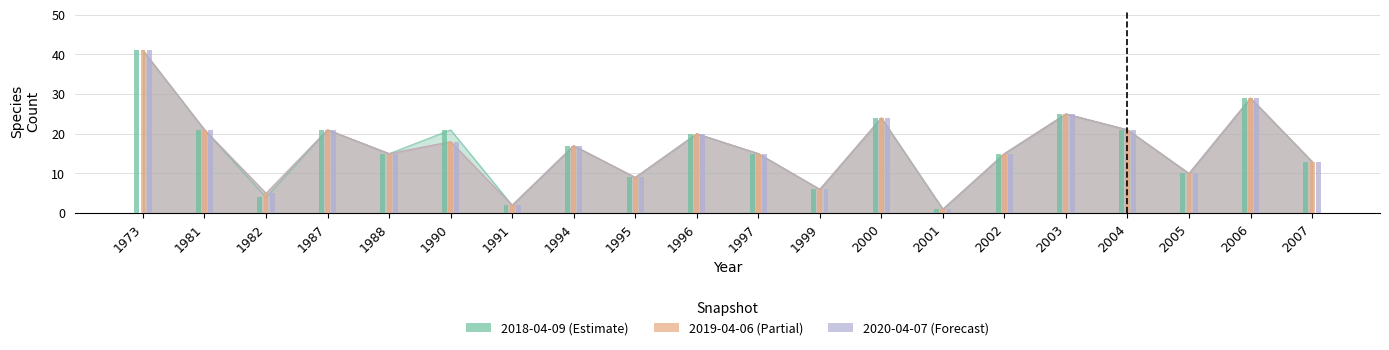

What is the value of the 2018-04-09 bar at the 11th from the left?

15